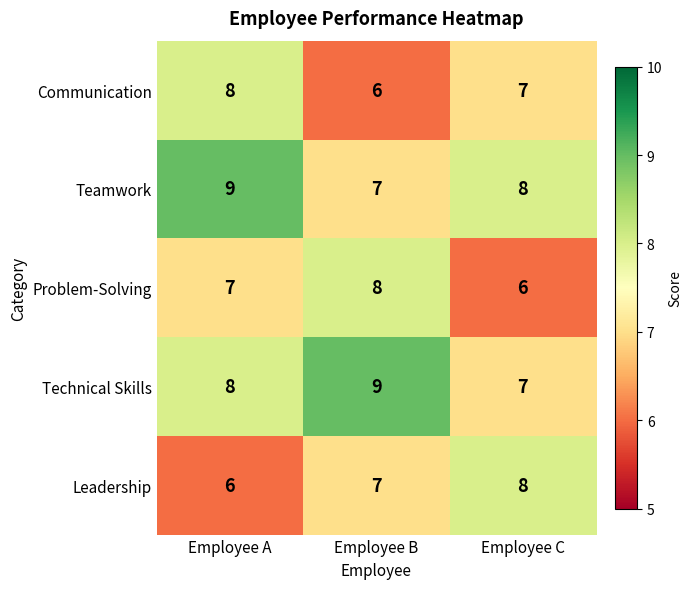

Reading left to right, extract all data points from this chart.

Communication: 8	6	7
Teamwork: 9	7	8
Problem-Solving: 7	8	6
Technical Skills: 8	9	7
Leadership: 6	7	8